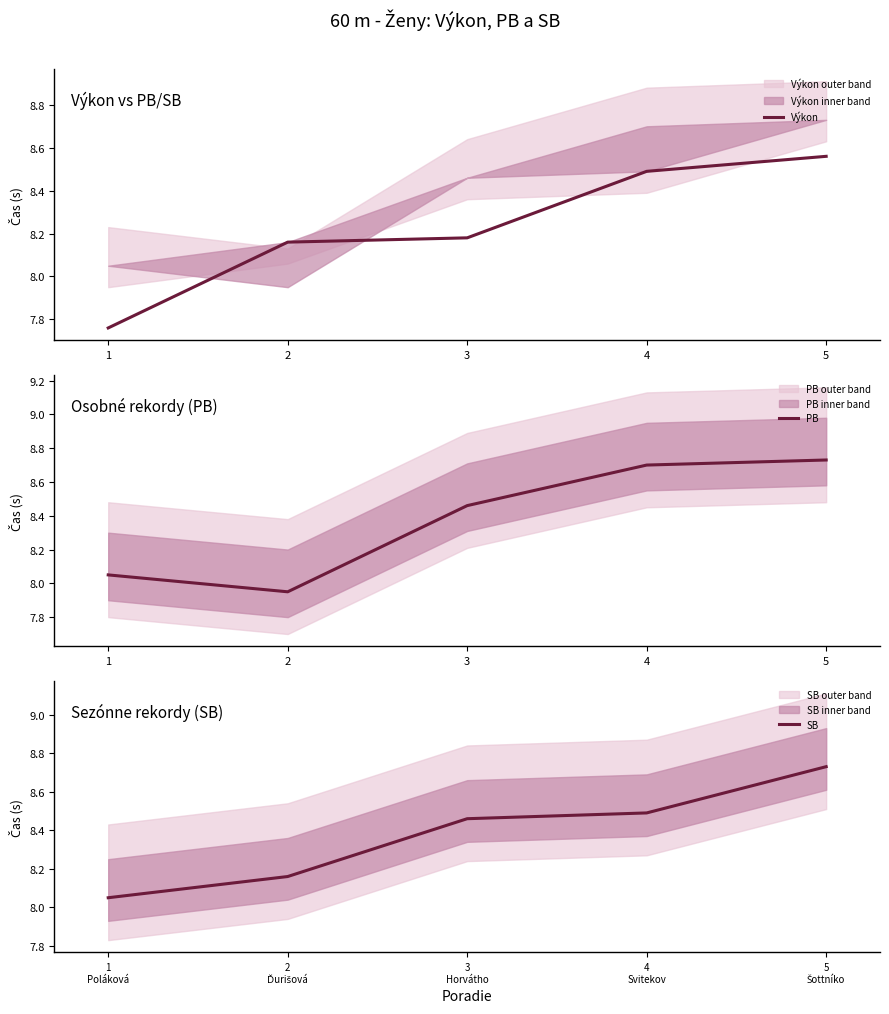

At how many categories does at least one series exceed 8?

5